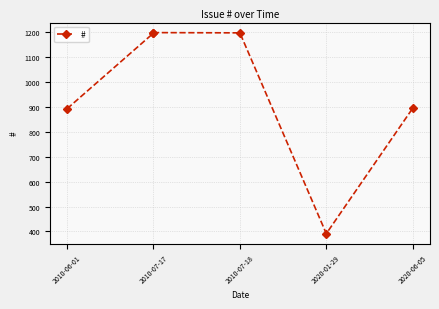

What is the approximate value at 2010-07-17, to the nearest 100?

1200